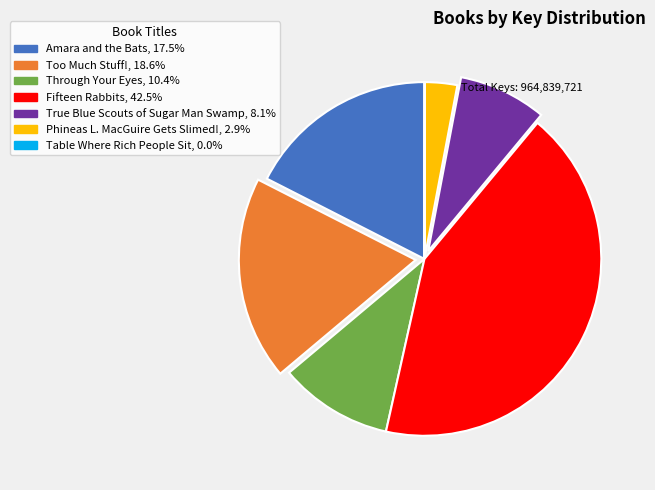

Is there a majority slice in this chart?

No